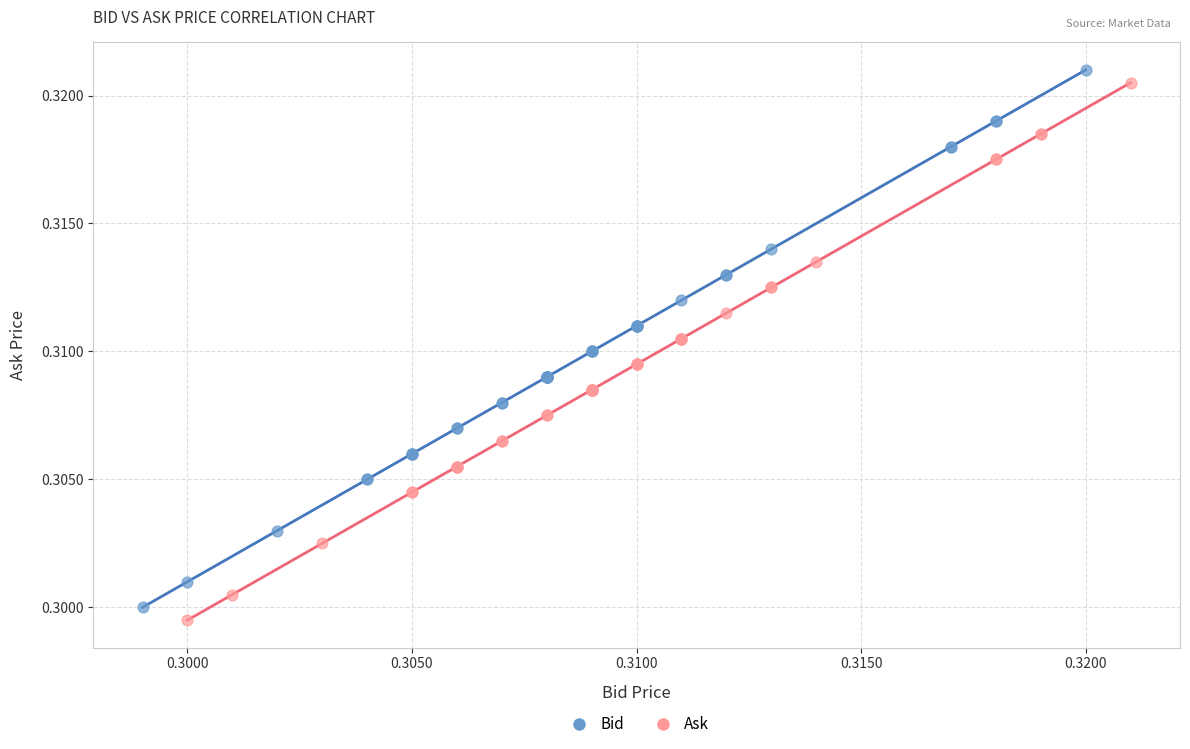

Which series reaches the maximum Y coordinate?

Bid